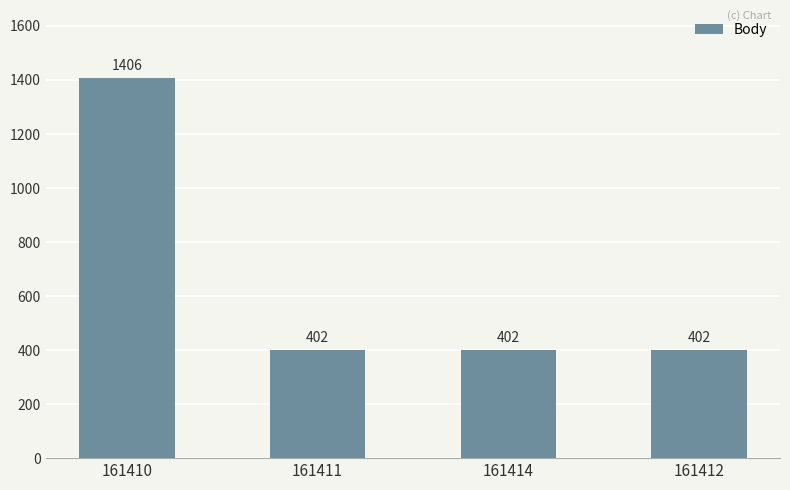

The value at 161412 is 273. True or false?

False